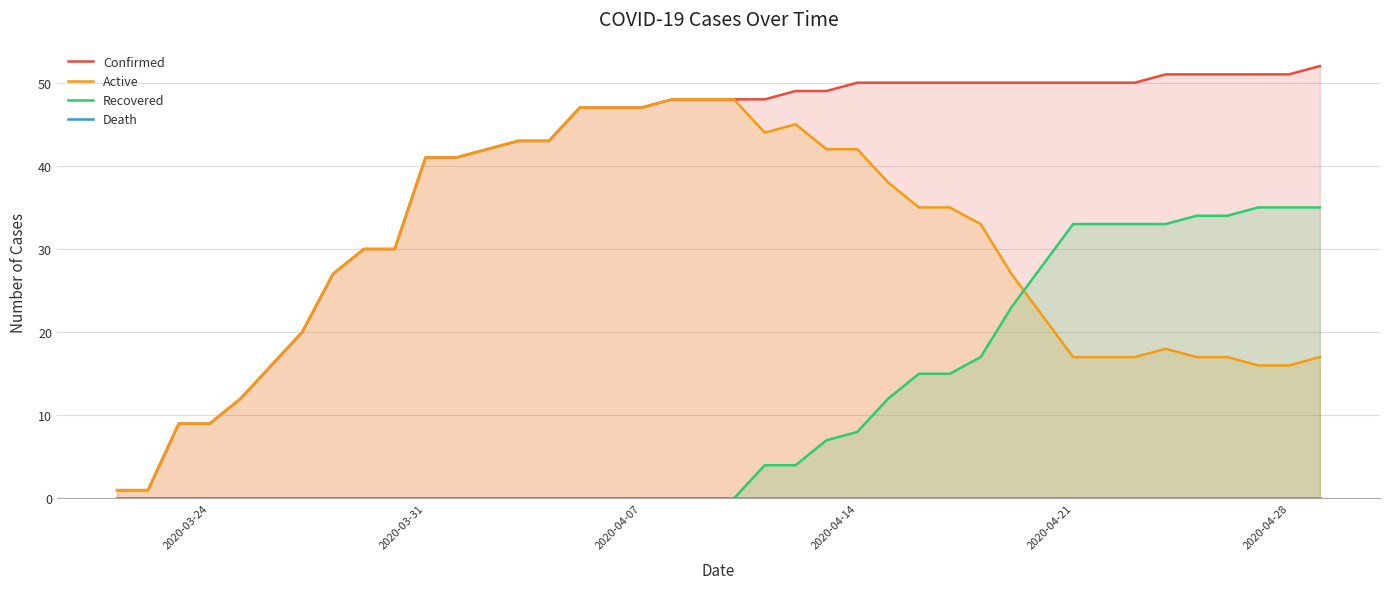

What is the maximum value for Active?

48